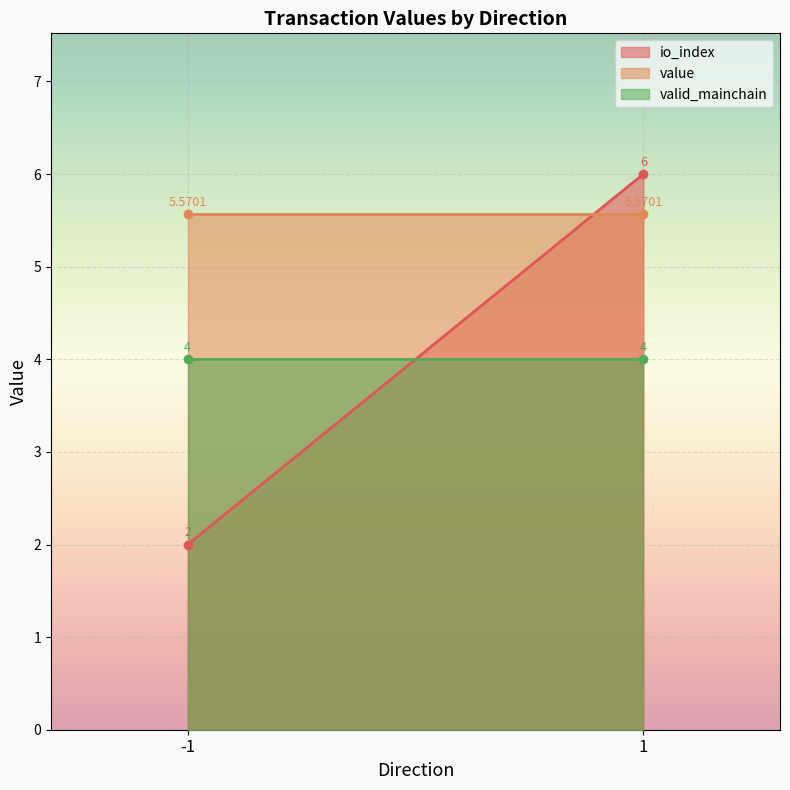

What is the average value of the valid_mainchain series?

4.0